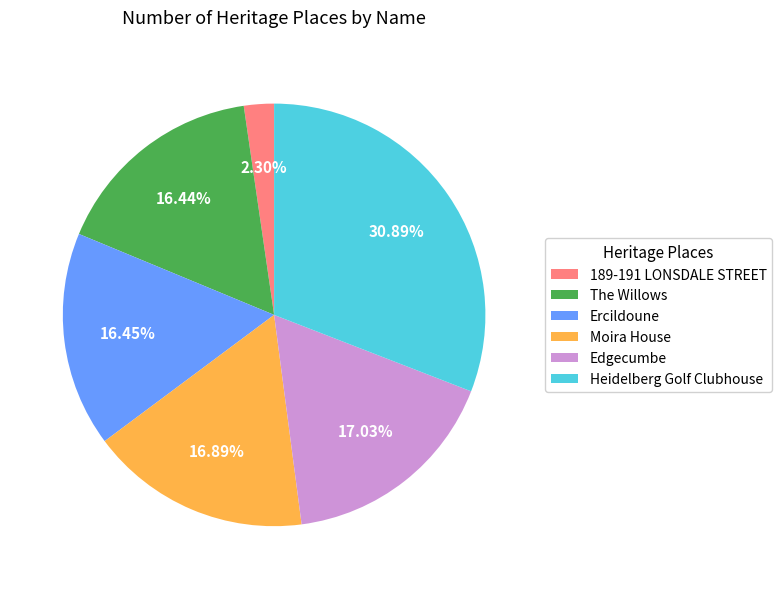

What is the ratio of the value at Moira House to the value at The Willows?

1.0